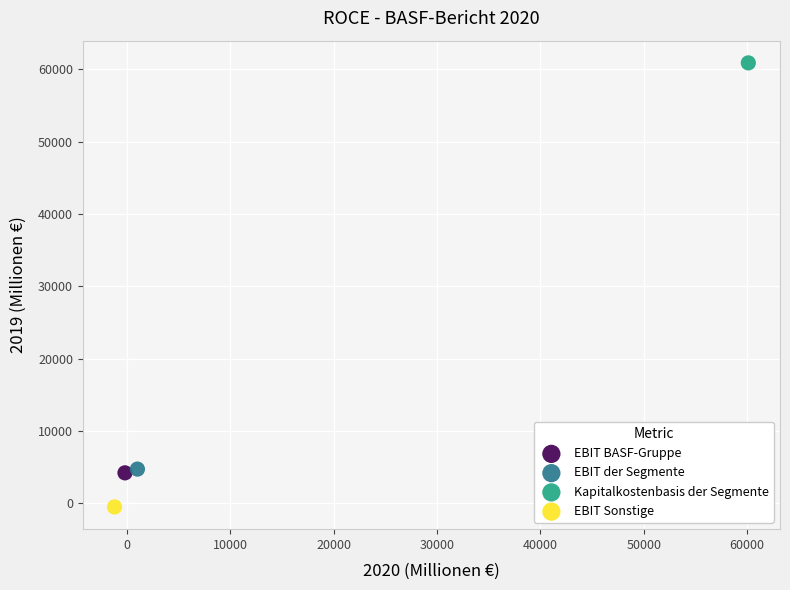

Which series reaches the maximum Y coordinate?

Kapitalkostenbasis der Segmente